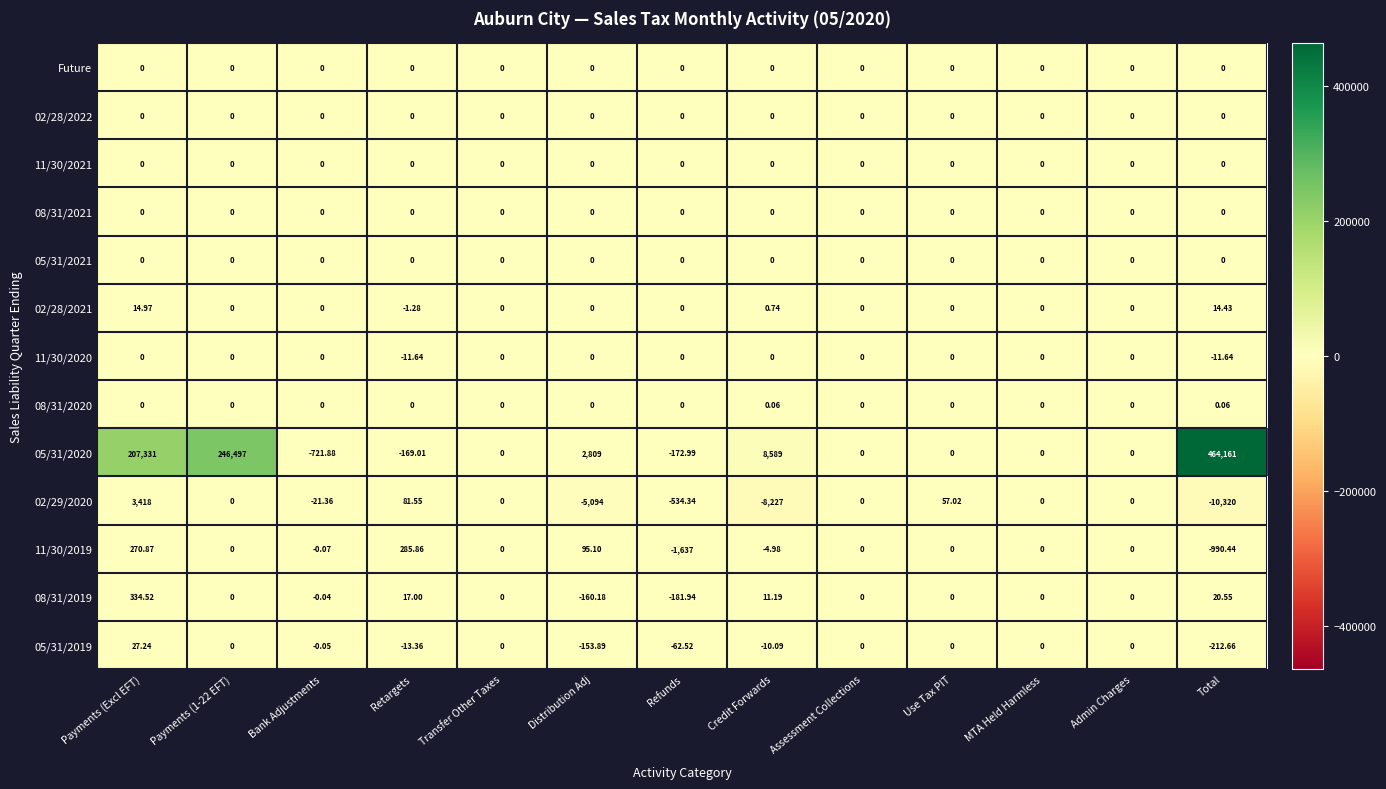

Which label corresponds to the smallest value in the chart?

Total